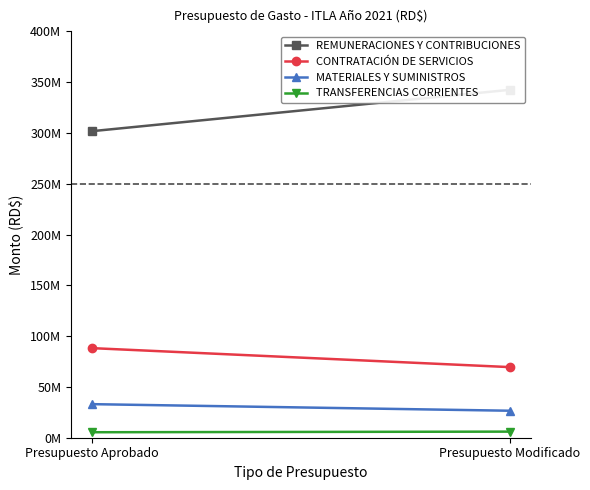

What is the maximum value for CONTRATACIÓN DE SERVICIOS?

88192977.0